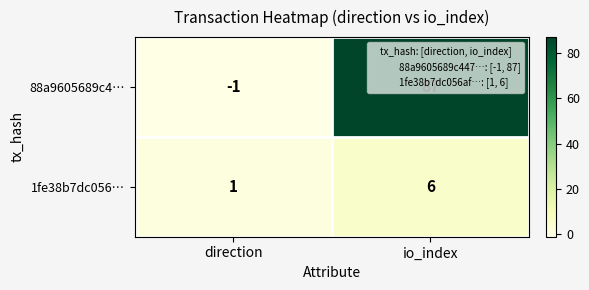

True or false: 1fe38b7dc056… has a value of 0 at direction.

False